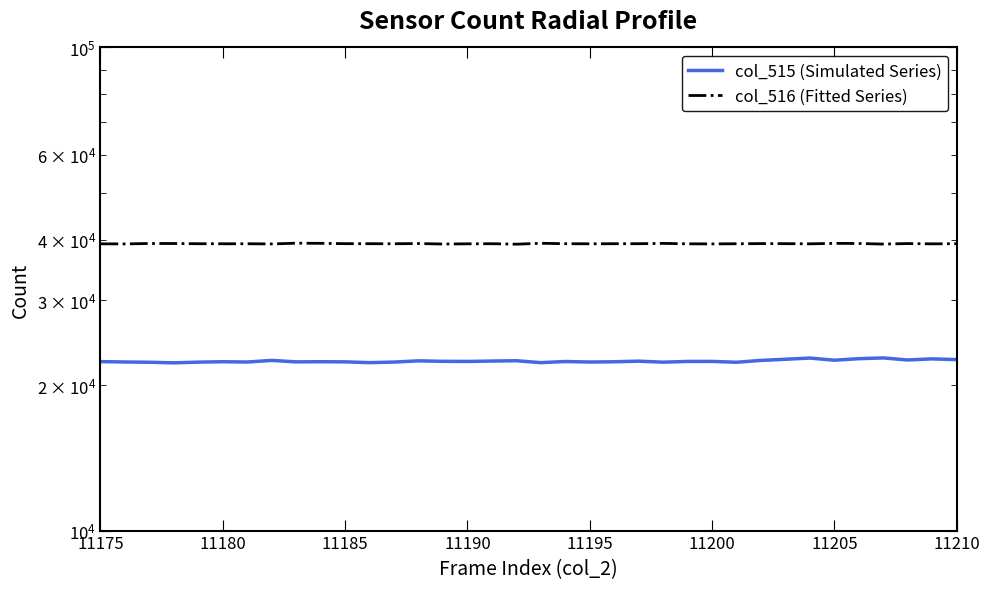

True or false: col_516 (Fitted Series) and col_515 (Simulated Series) intersect in this chart.

False